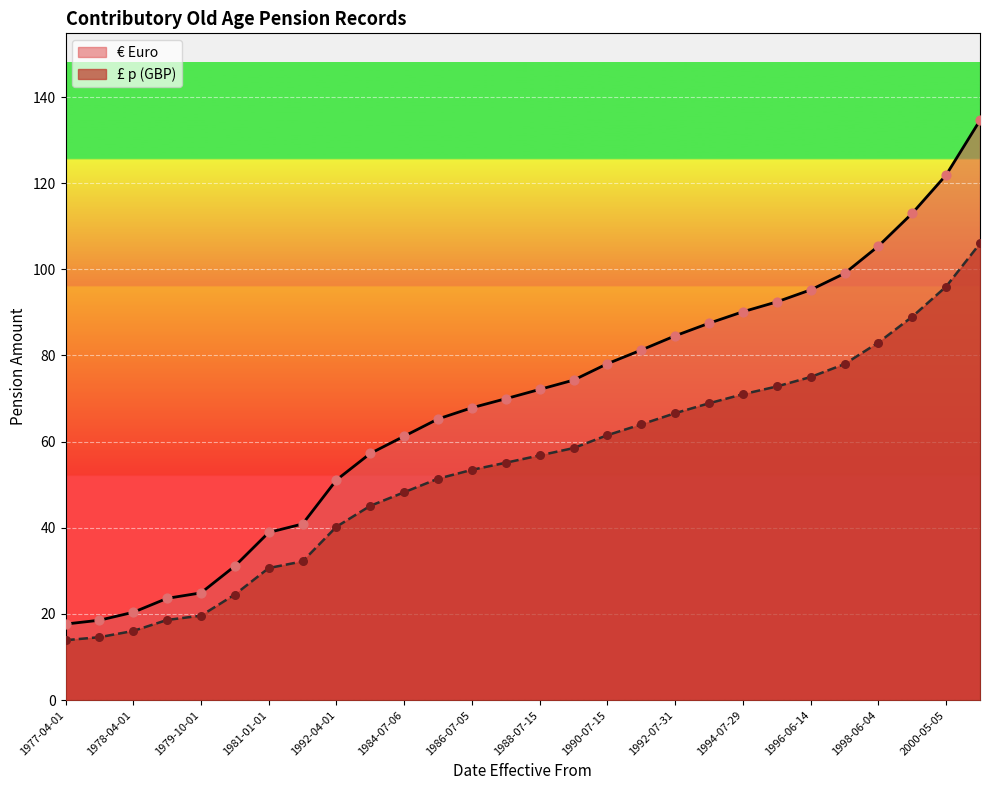

At how many categories does at least one series exceed 77?

12